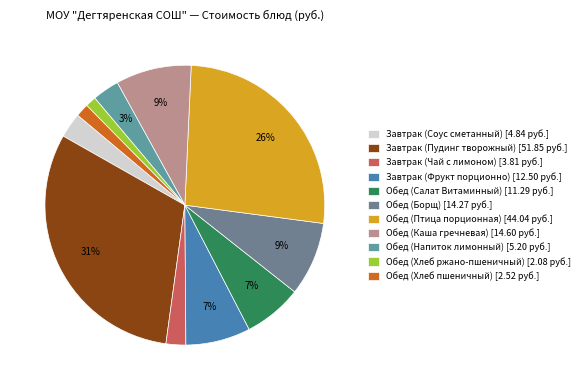

To the nearest percent, what portion does Завтрак (Соус сметанный) represent?

3%